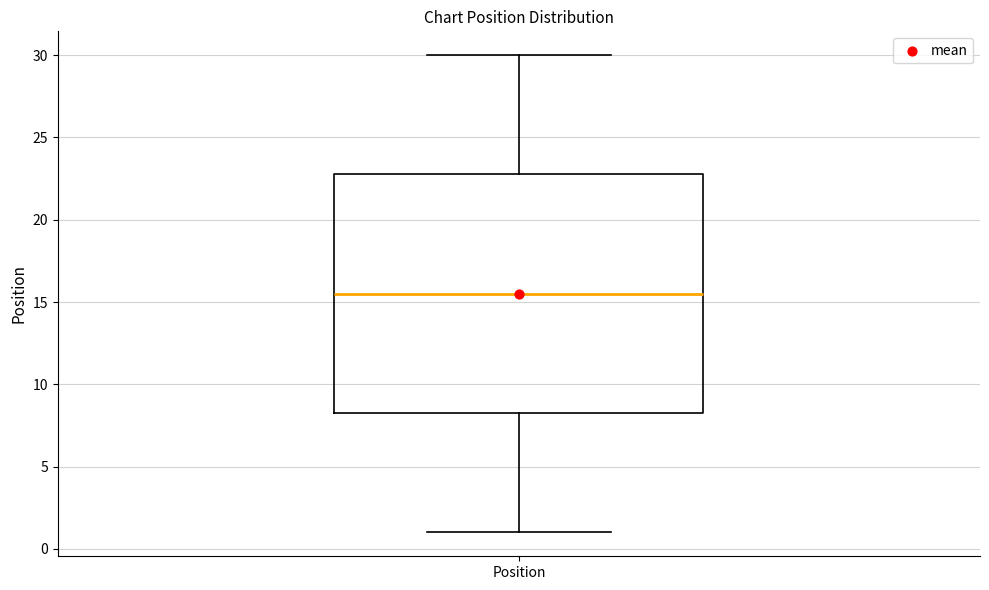

Transcribe this box plot: give where the median line is, the range the box spans, and where the two whiskers end, as read against the y-axis. The values are not printed on the chart, so give them approximately, as read against the axis.

median 15.5, box 8.5 to 23.0, whiskers 1.0 to 30.0